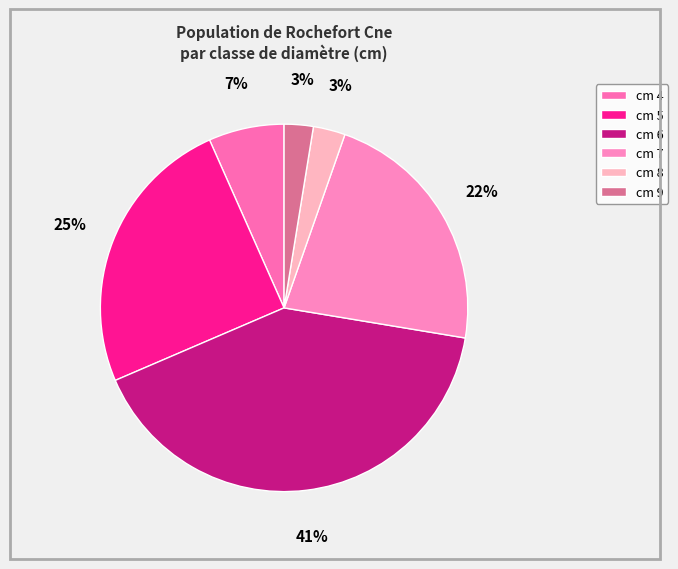

Count the number of slices in the pie.

6